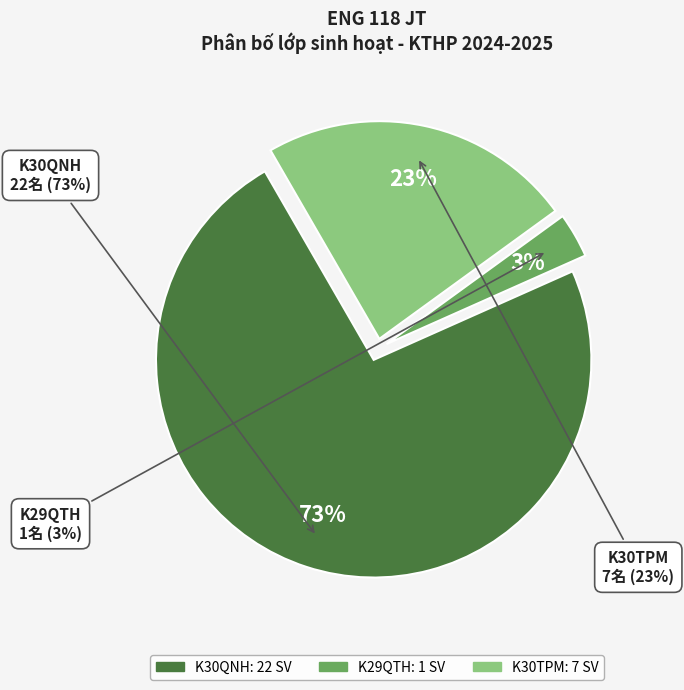

What is the largest slice in the pie chart?

K30QNH